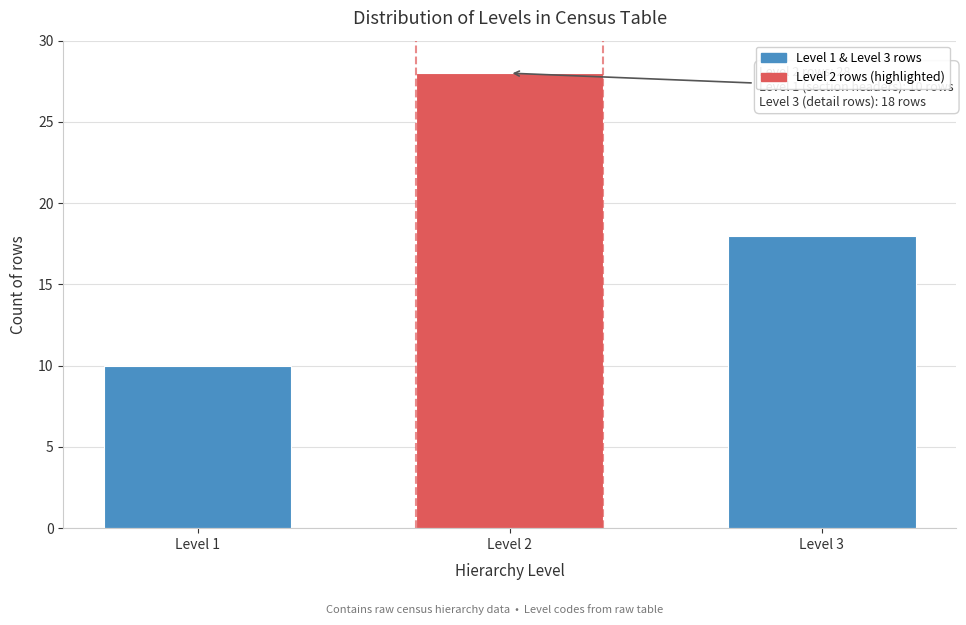

Reading left to right, transcribe all the data shown in this chart.

10	28	18